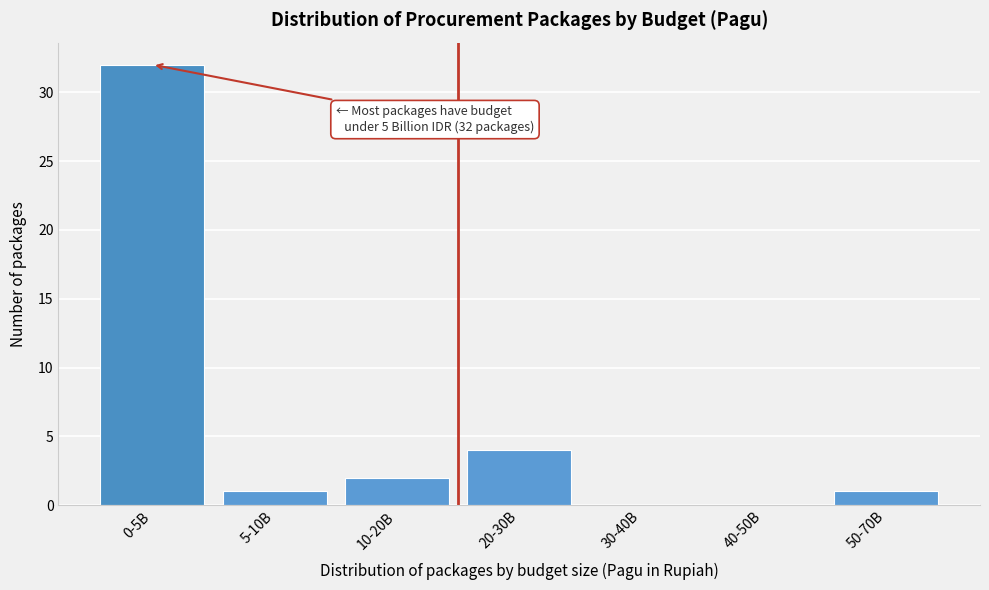

Reading left to right, what are all the values shown in this chart?

0-5B=32	5-10B=1	10-20B=2	20-30B=4	30-40B=0	40-50B=0	50-70B=1